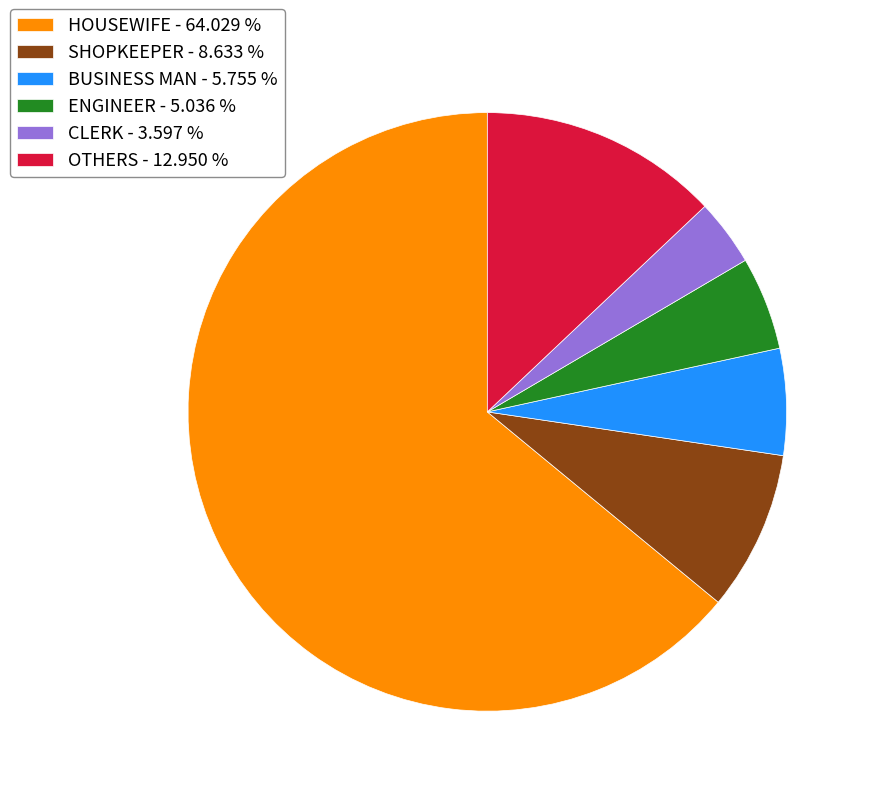

How many slices are in this pie chart?

6